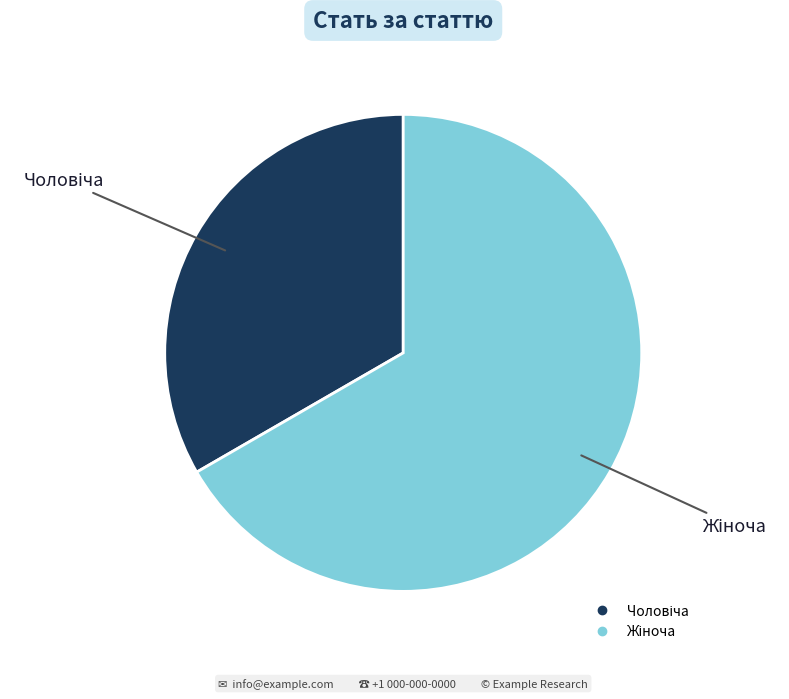

Is there a majority slice in this chart?

Yes